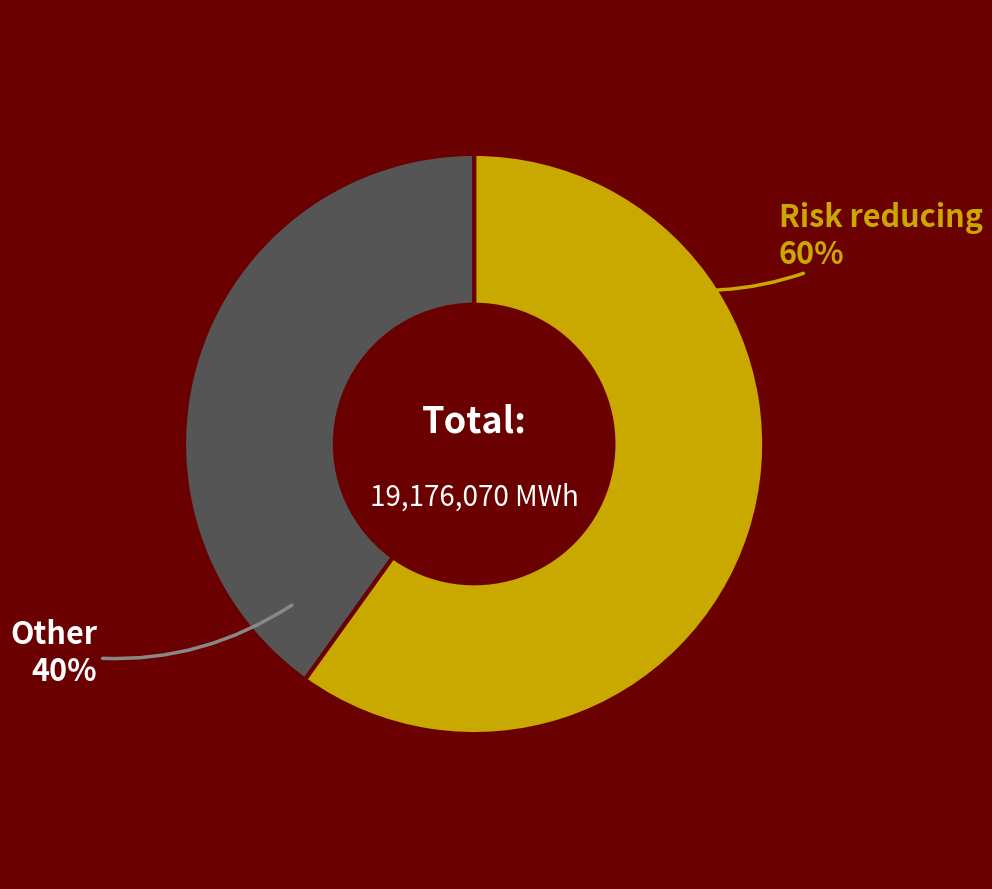

To the nearest percent, what is the difference between the largest and smallest slice percentages?

20%